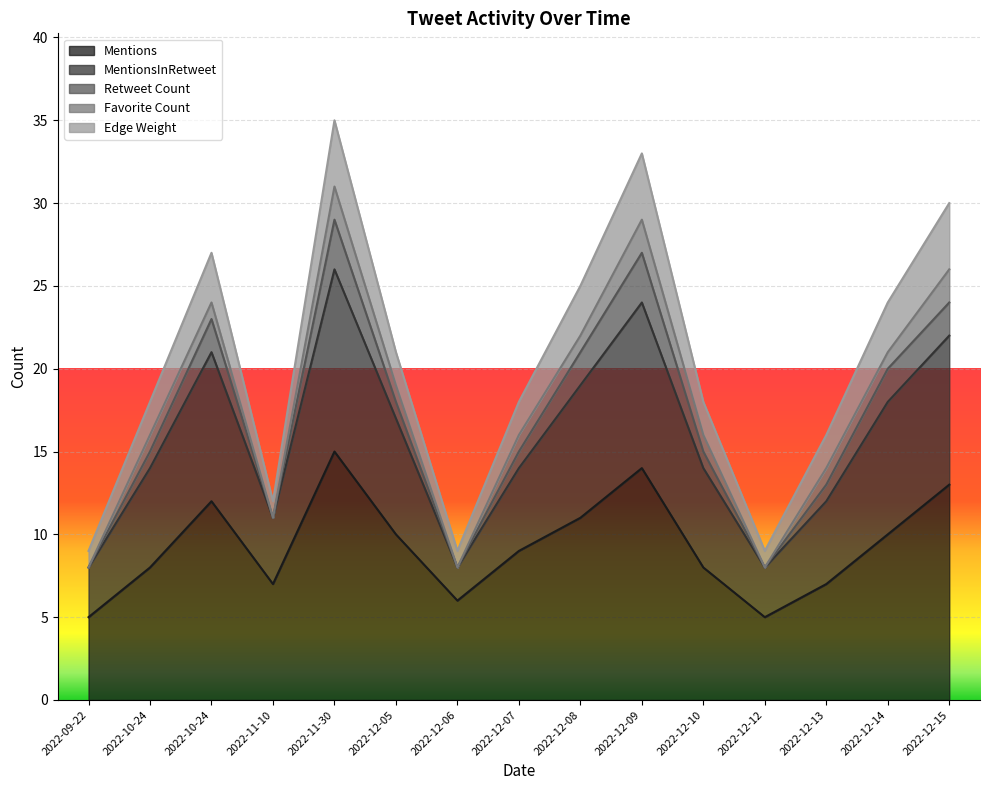

True or false: Edge Weight and Mentions intersect in this chart.

False